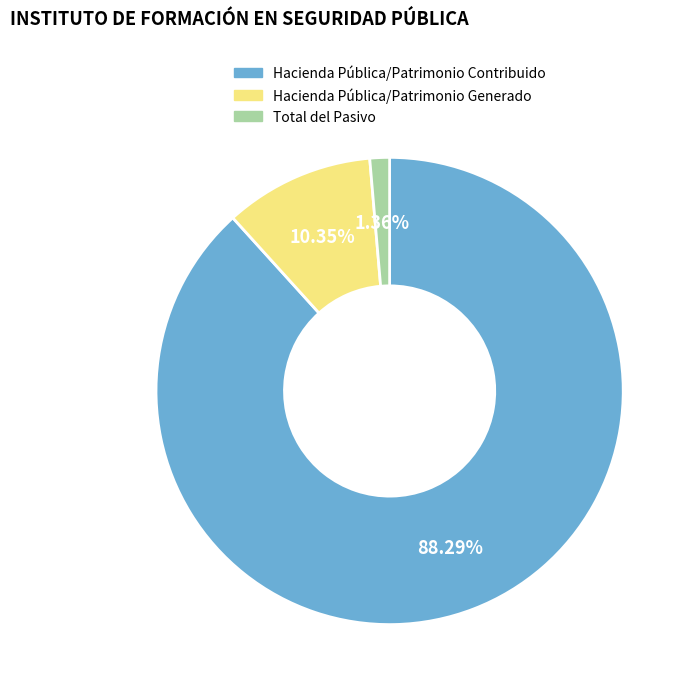

What is the largest slice in the pie chart?

Hacienda Pública/Patrimonio Contribuido